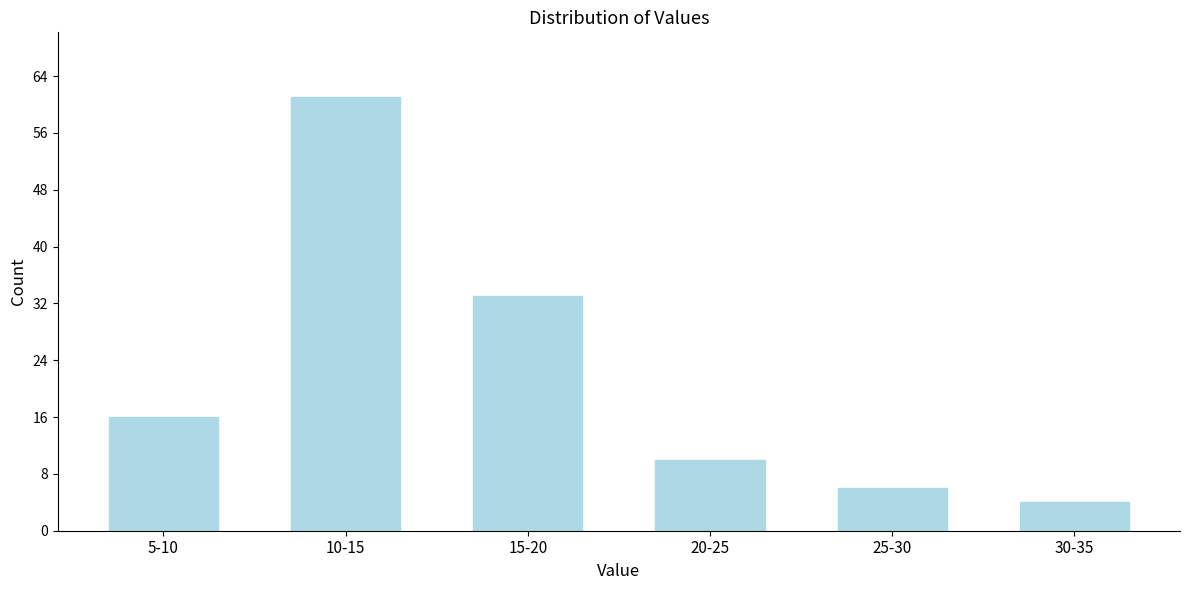

Reading left to right, what are all the values shown in this chart?

5-10=16	10-15=61	15-20=33	20-25=10	25-30=6	30-35=4